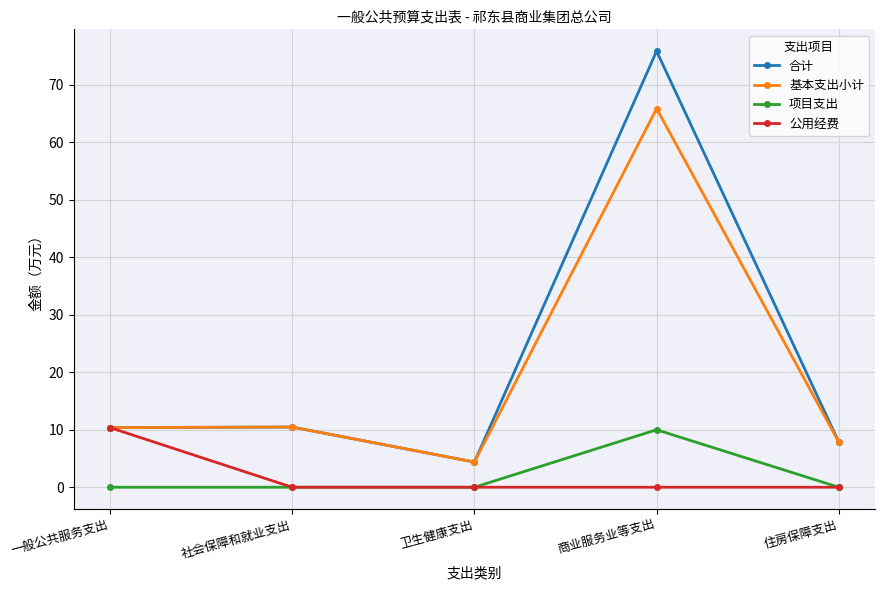

How many categories are shown in the chart?

5